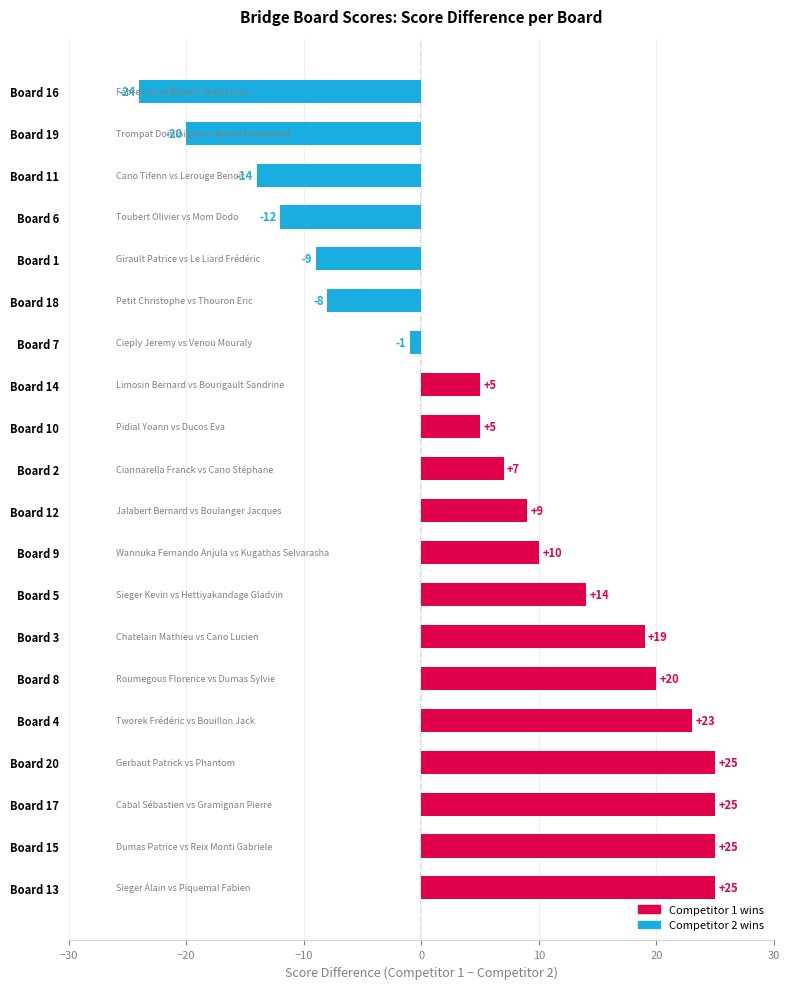

What is the difference between the maximum and minimum values?

49